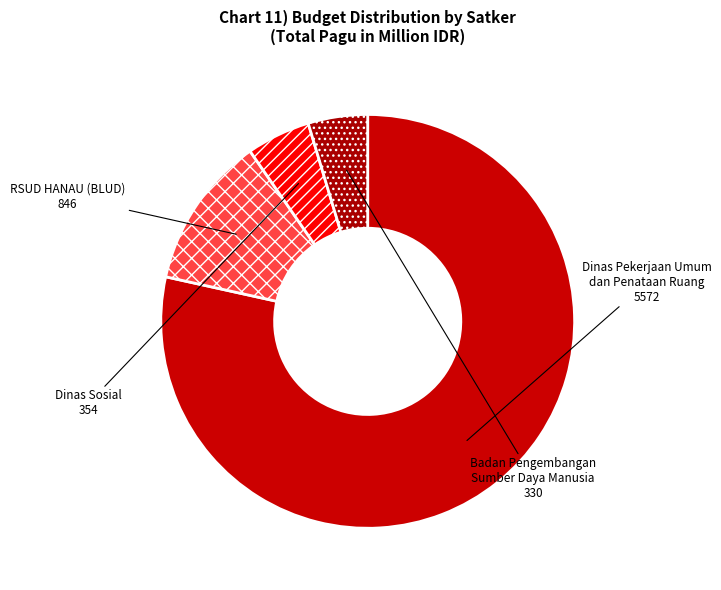

Does Dinas Pekerjaan Umum dan Penataan Ruang account for over 50% of the chart?

Yes